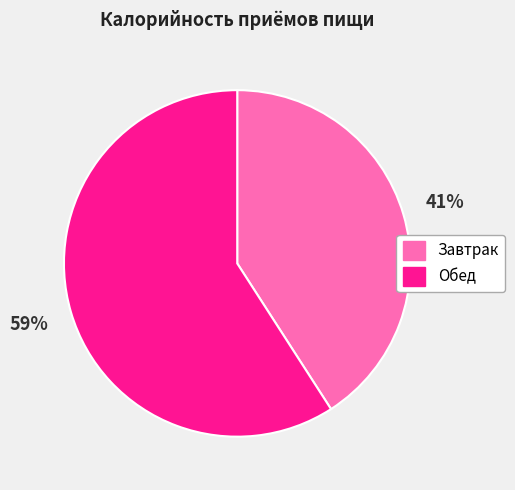

Between Завтрак and Обед, which is larger?

Обед